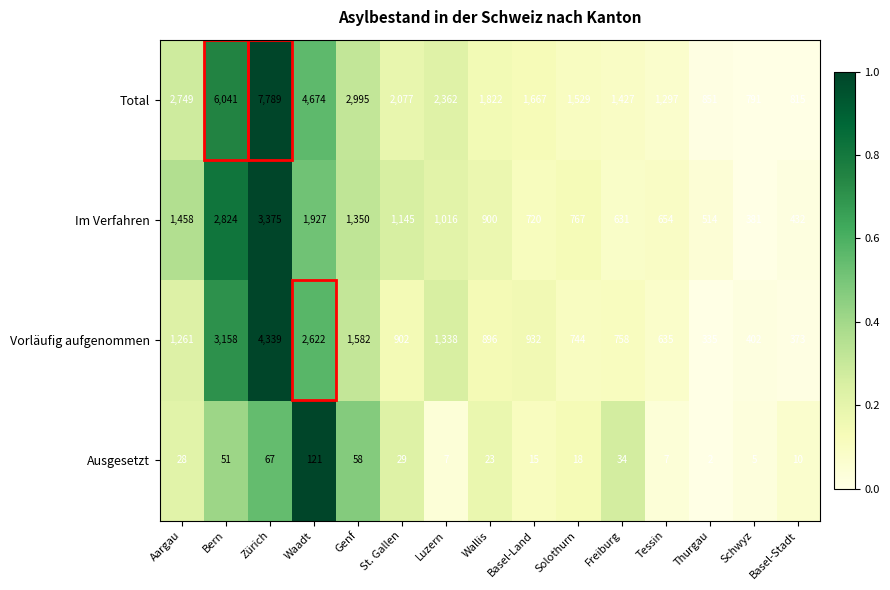

What is the difference between the second highest and minimum values in the Ausgesetzt series?

65